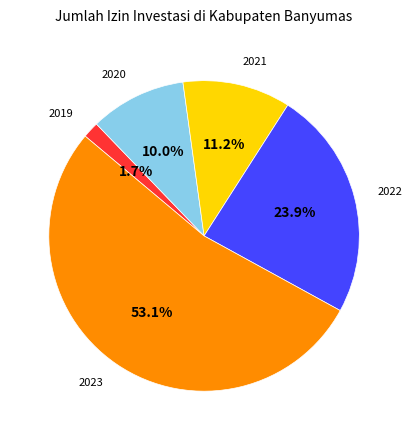

What is the smallest slice in the pie chart?

2019